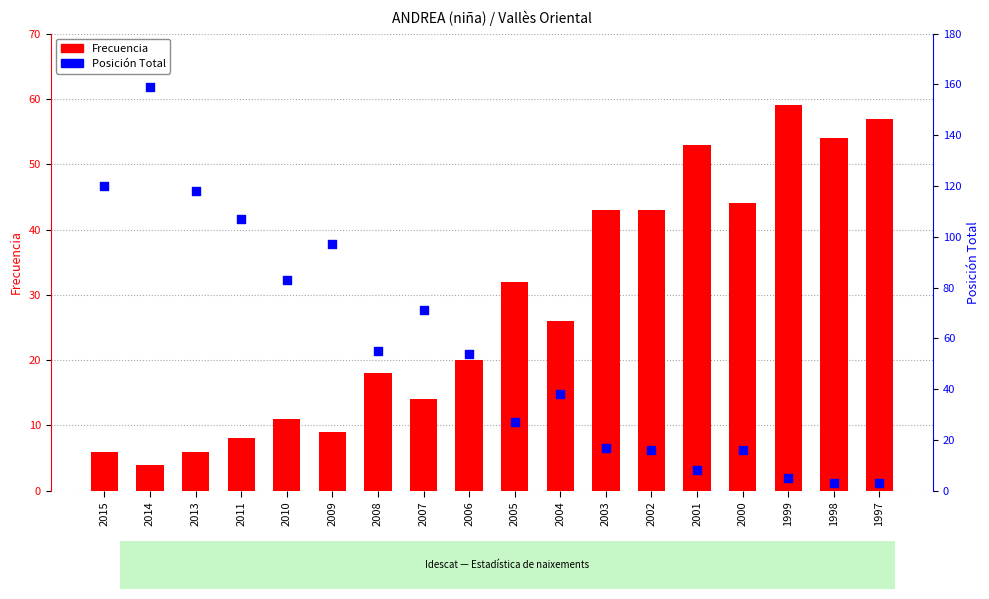

At how many categories does at least one series exceed 5?

18